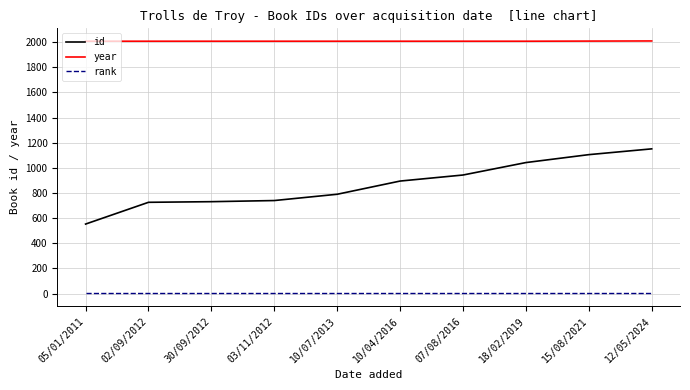

The value of id at 03/11/2012 is 740. True or false?

True